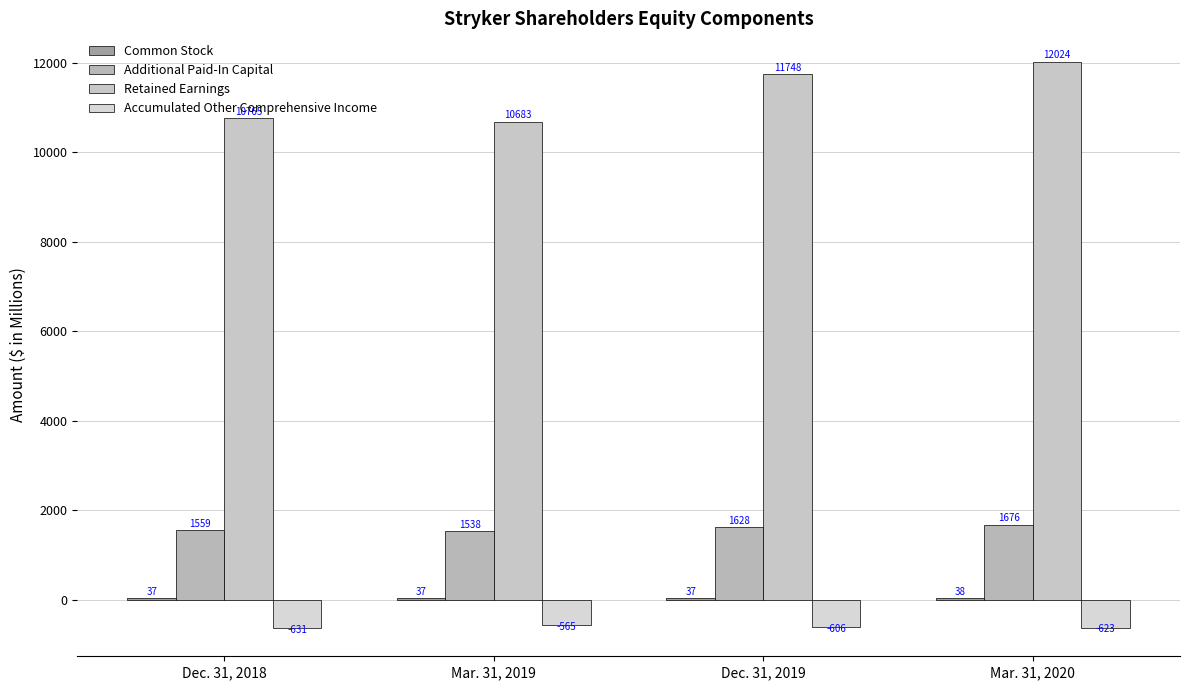

How many Additional Paid-In Capital values are between 1559 and 1676?

3